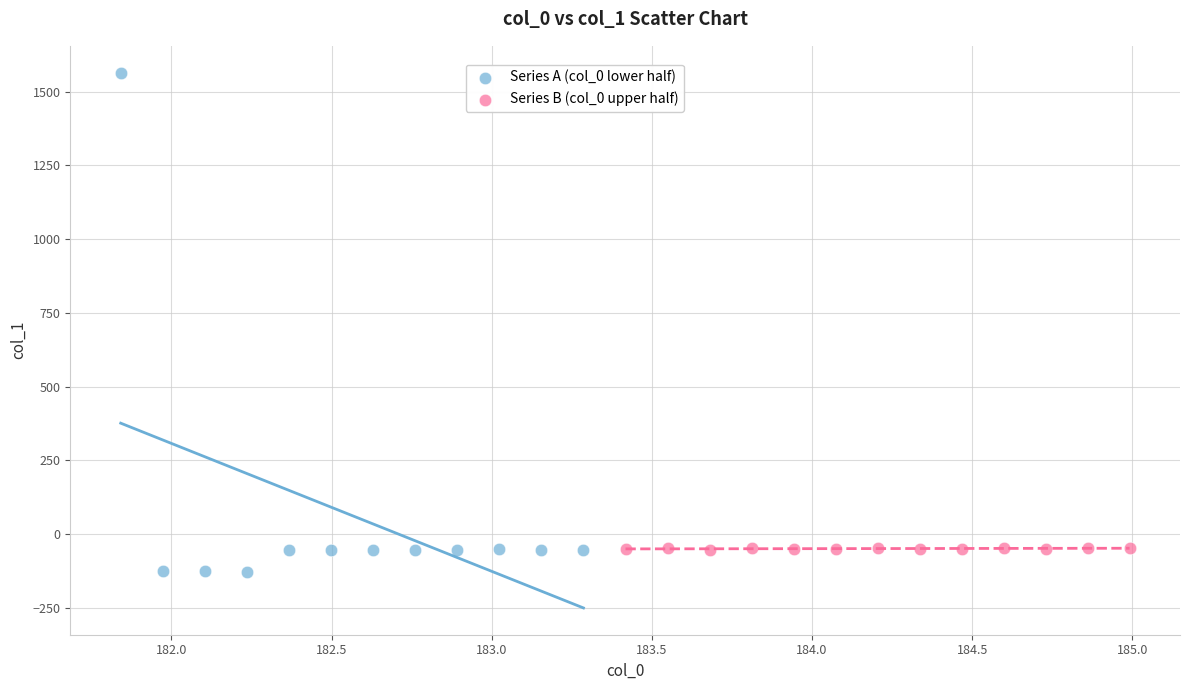

Which series has the widest spread of Y values?

Series A (col_0 lower half)